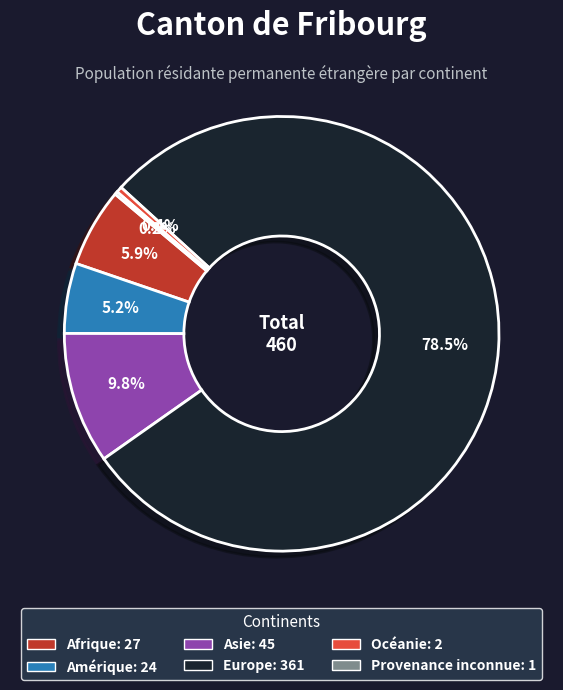

What percentage is the Amérique slice, to the nearest percent?

5%